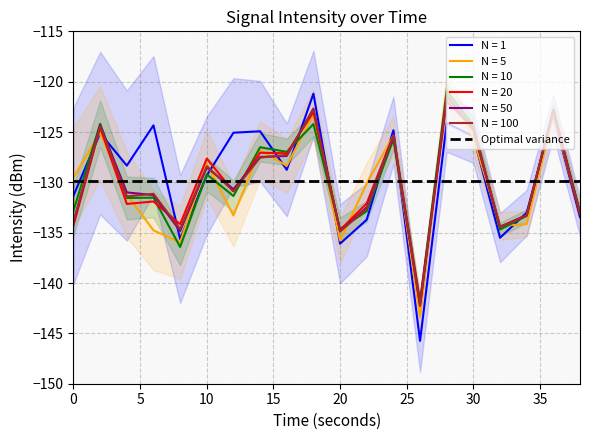

What is the lowest value of the N = 50 series?

-142.3